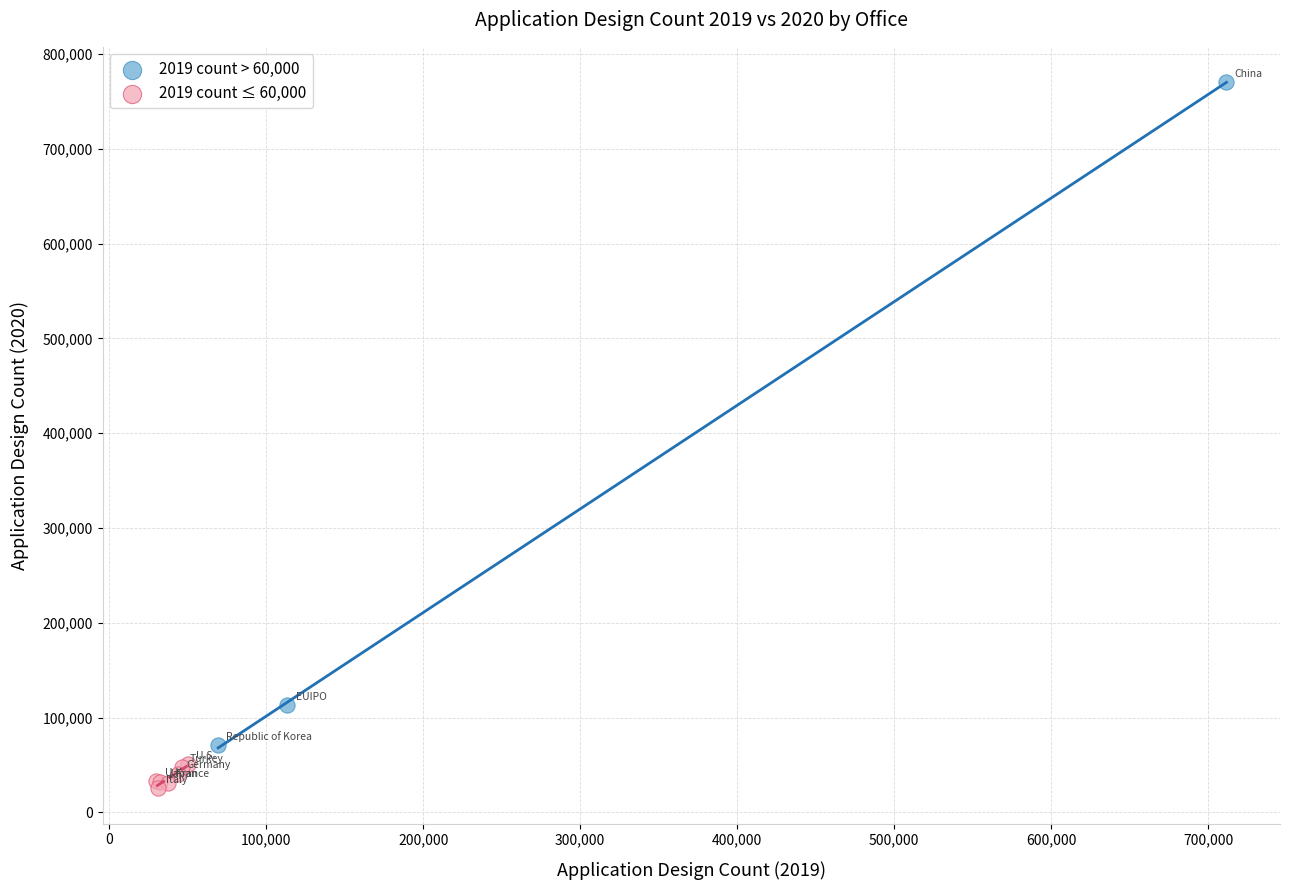

Which series contains the highest Y value?

2019 count > 60,000